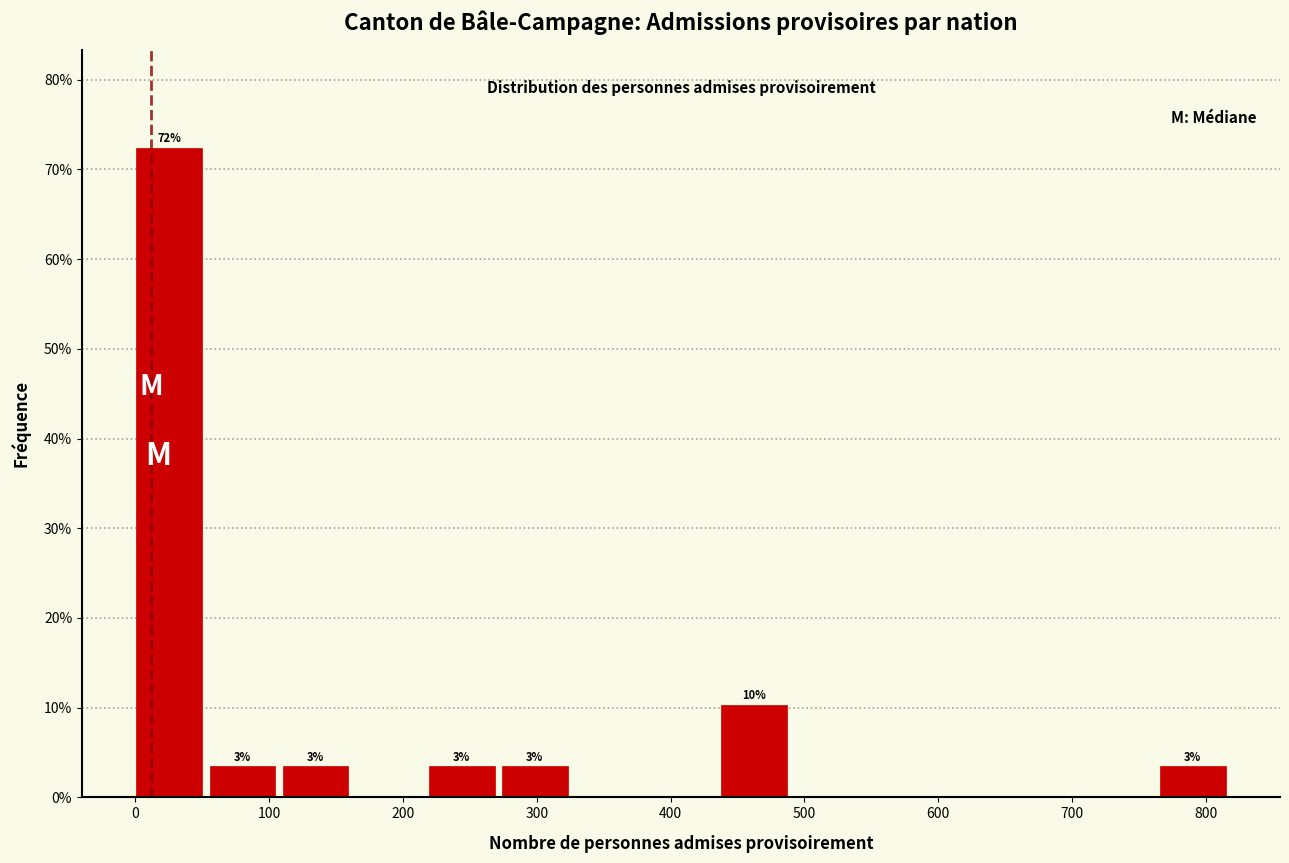

Over which range of the x-axis is the bar tallest?

0 to 60